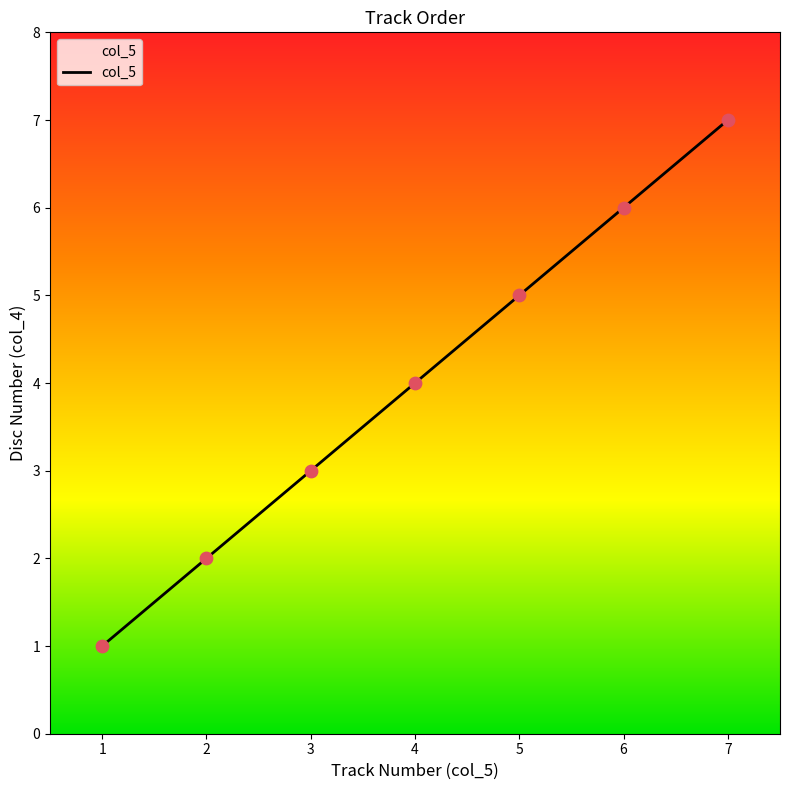

What is the ratio of the value at 4 to the value at 7?

0.6